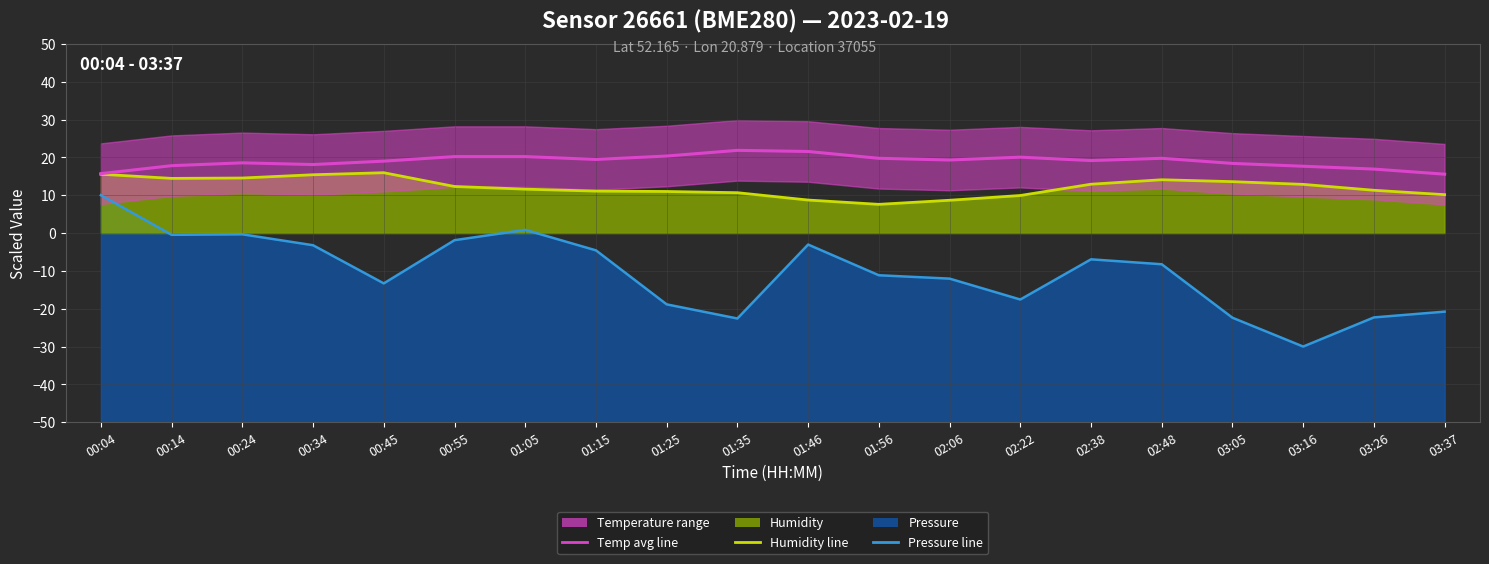

What is the minimum value for humidity_line?

7.6